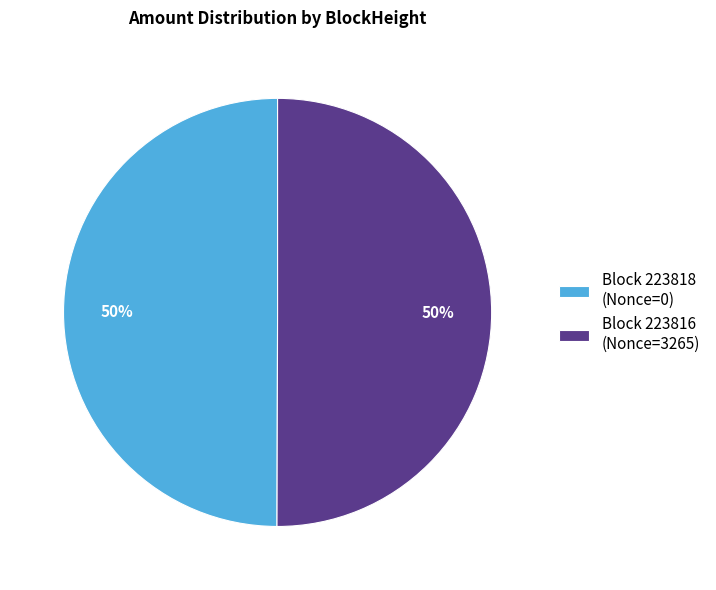

Do Block 223818 (Nonce=0) and Block 223816 (Nonce=3265) together represent more than half of the pie?

Yes